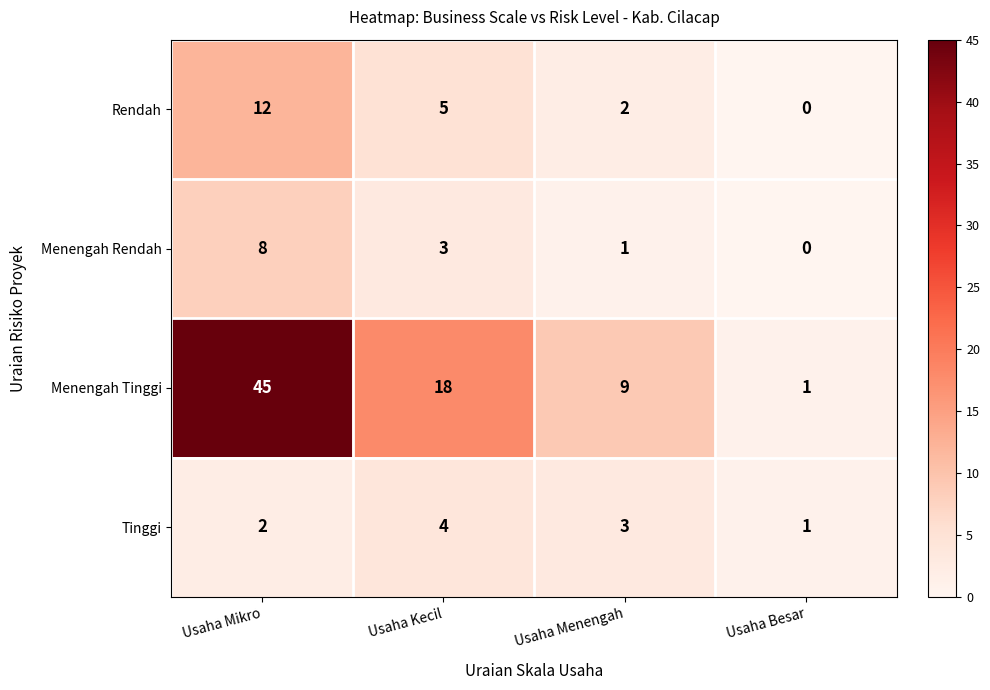

What is the difference between the highest and lowest values at Usaha Besar?

1